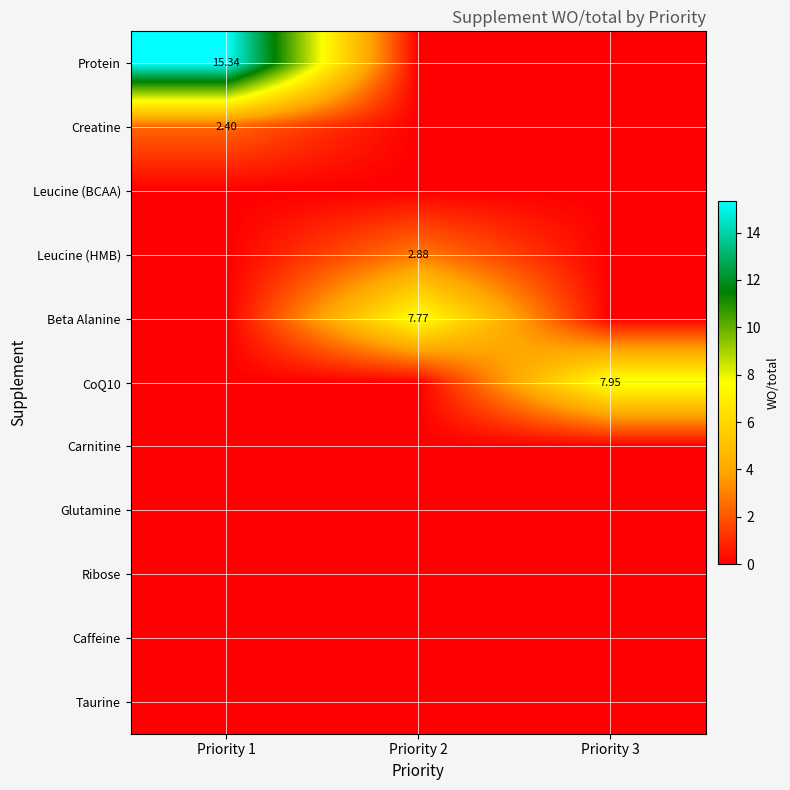

What is the spread (max minus min) of values at Priority 1?

15.3